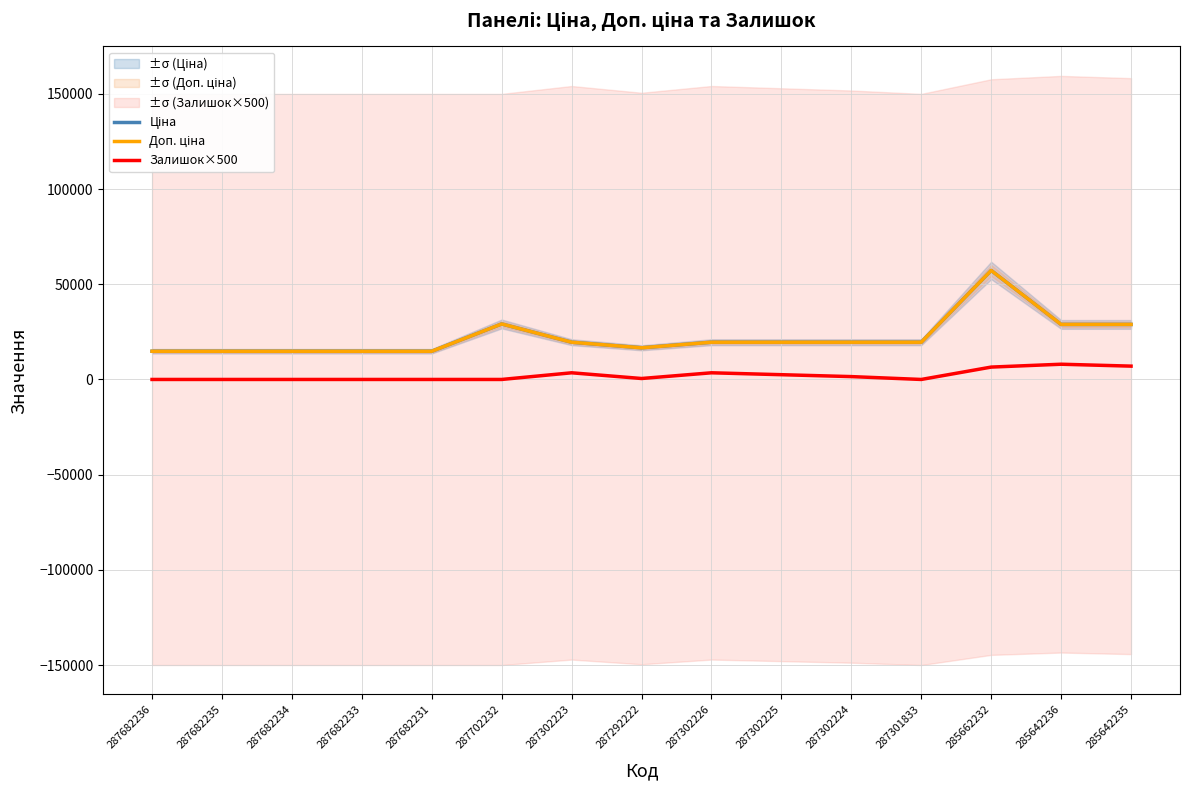

Which category has the highest value in the Ціна series?

285662232